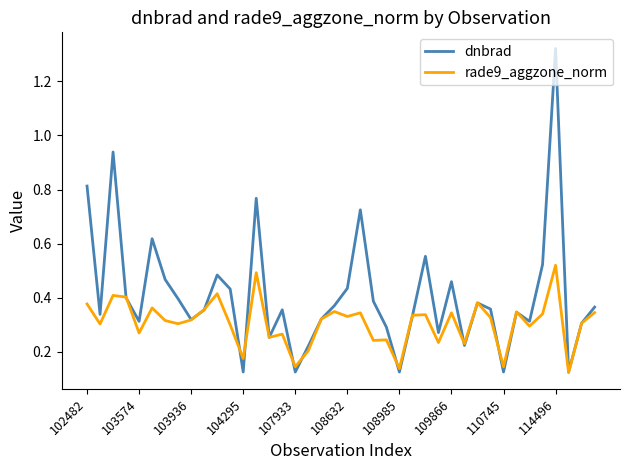

Which series has the largest range (max minus min)?

dnbrad